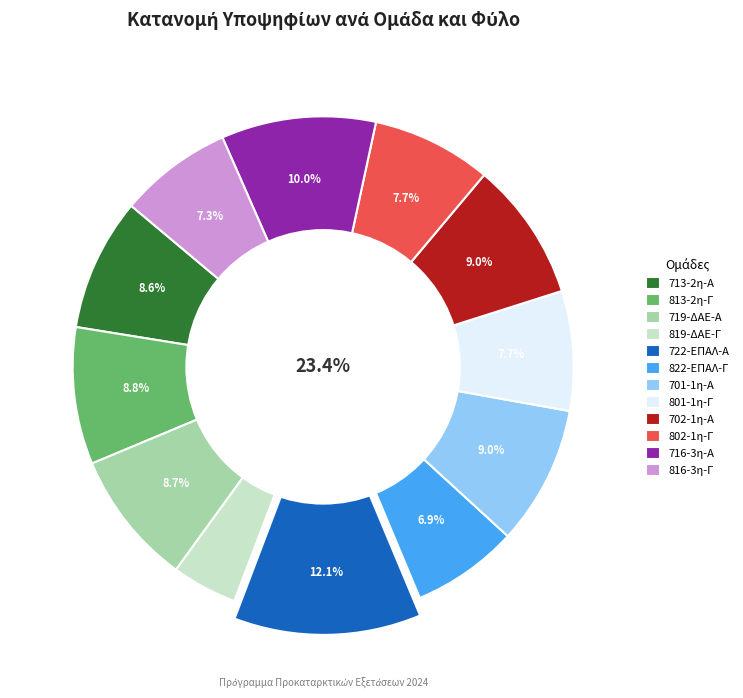

Approximately how many times larger is the value at 716-3η-Α compared to 701-1η-Α?

1.1